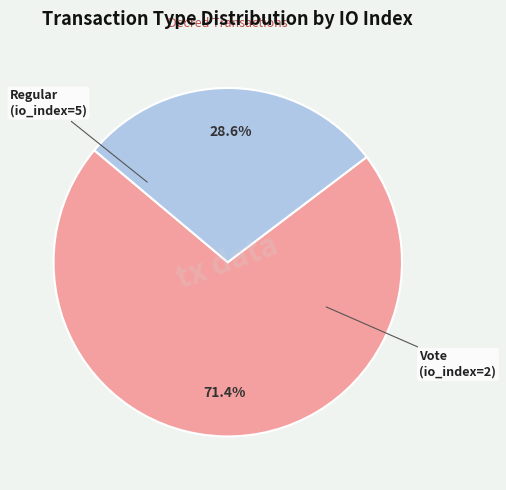

Is there a majority slice in this chart?

Yes